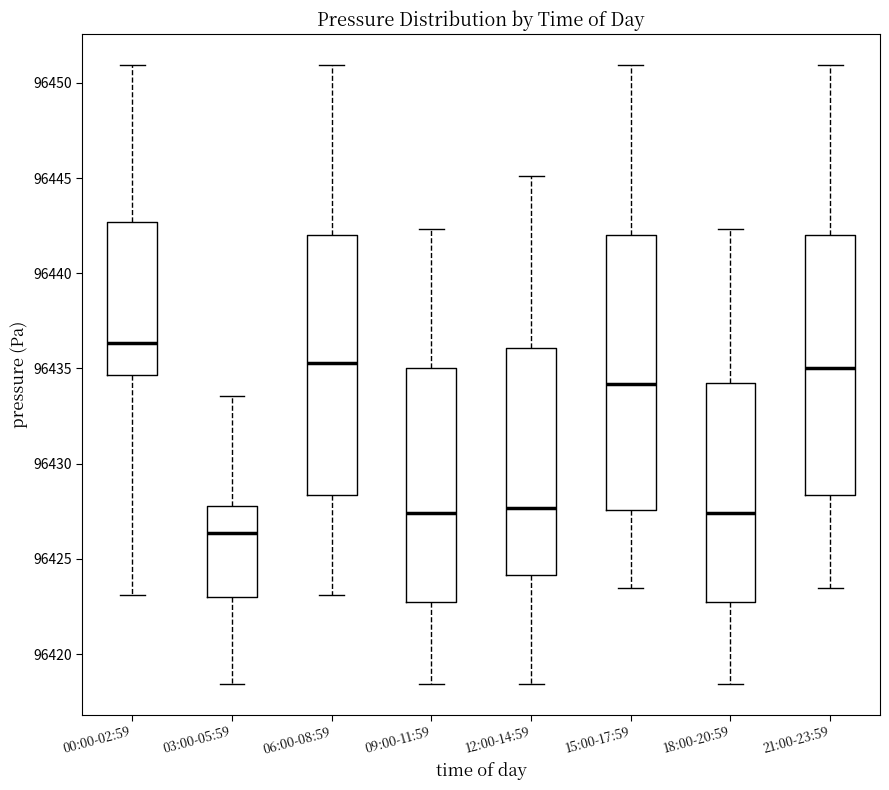

Reading left to right, transcribe this box plot: for each box, give where its median line is, the range the box spans, and where its two whiskers end, as read against the y-axis. The values are not printed on the chart, so give them approximately, as read against the axis.

00:00-02:59: median 96436.5, box 96434.5 to 96442.5, whiskers 96423.0 to 96451.0
03:00-05:59: median 96426.5, box 96423.0 to 96428.0, whiskers 96418.5 to 96433.5
06:00-08:59: median 96435.5, box 96428.5 to 96442.0, whiskers 96423.0 to 96451.0
09:00-11:59: median 96427.5, box 96422.5 to 96435.0, whiskers 96418.5 to 96442.5
12:00-14:59: median 96427.5, box 96424.0 to 96436.0, whiskers 96418.5 to 96445.0
15:00-17:59: median 96434.0, box 96427.5 to 96442.0, whiskers 96423.5 to 96451.0
18:00-20:59: median 96427.5, box 96422.5 to 96434.5, whiskers 96418.5 to 96442.5
21:00-23:59: median 96435.0, box 96428.5 to 96442.0, whiskers 96423.5 to 96451.0